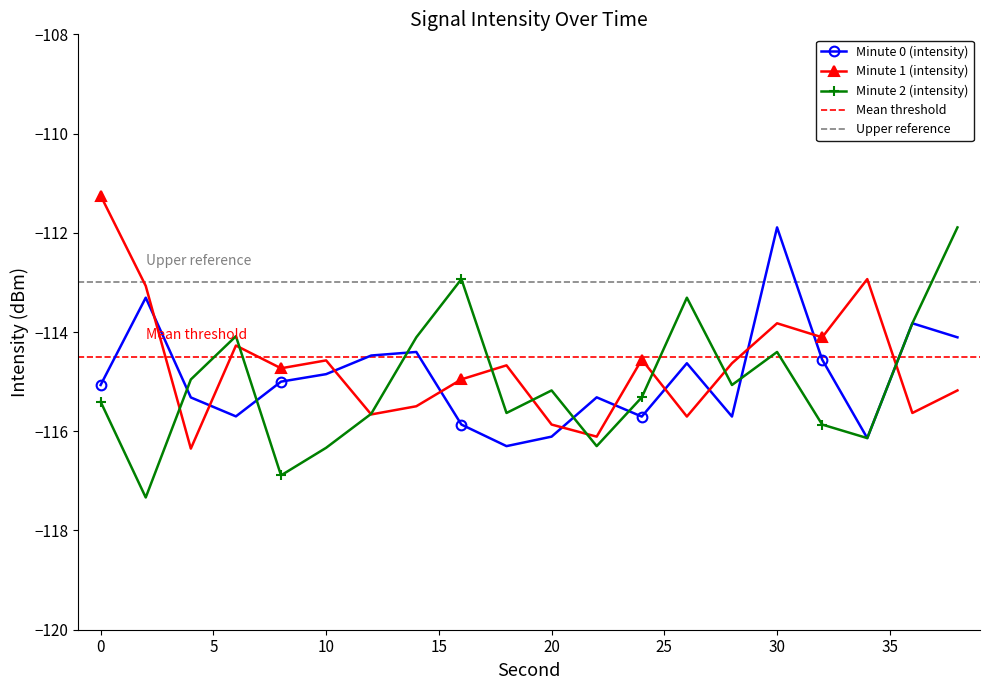

What is the minimum value for Minute 0 (intensity)?

-116.3